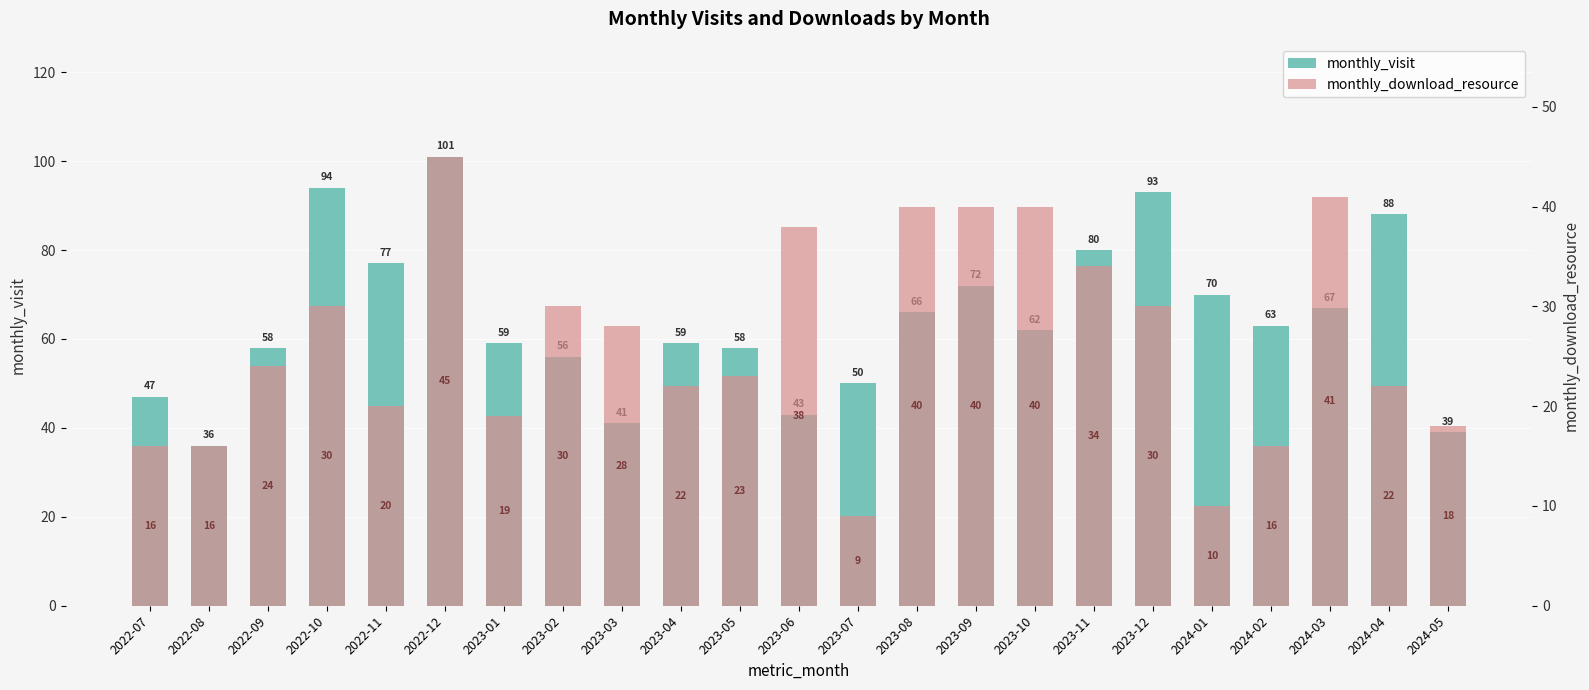

Is the value of monthly_download_resource at 2023-12 greater than the value of monthly_visit at 2024-03?

No